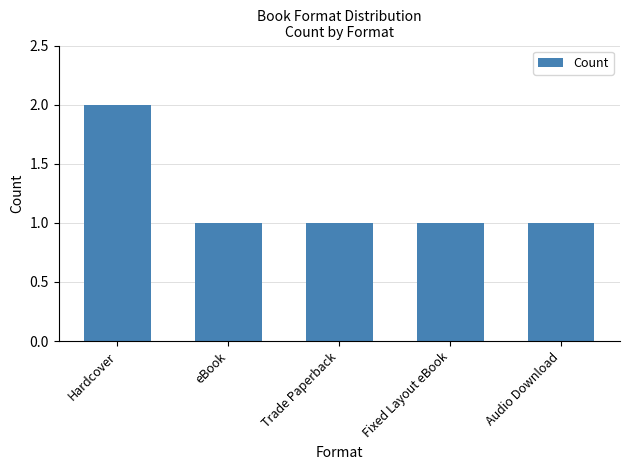

Which label corresponds to the largest value in the chart?

Hardcover